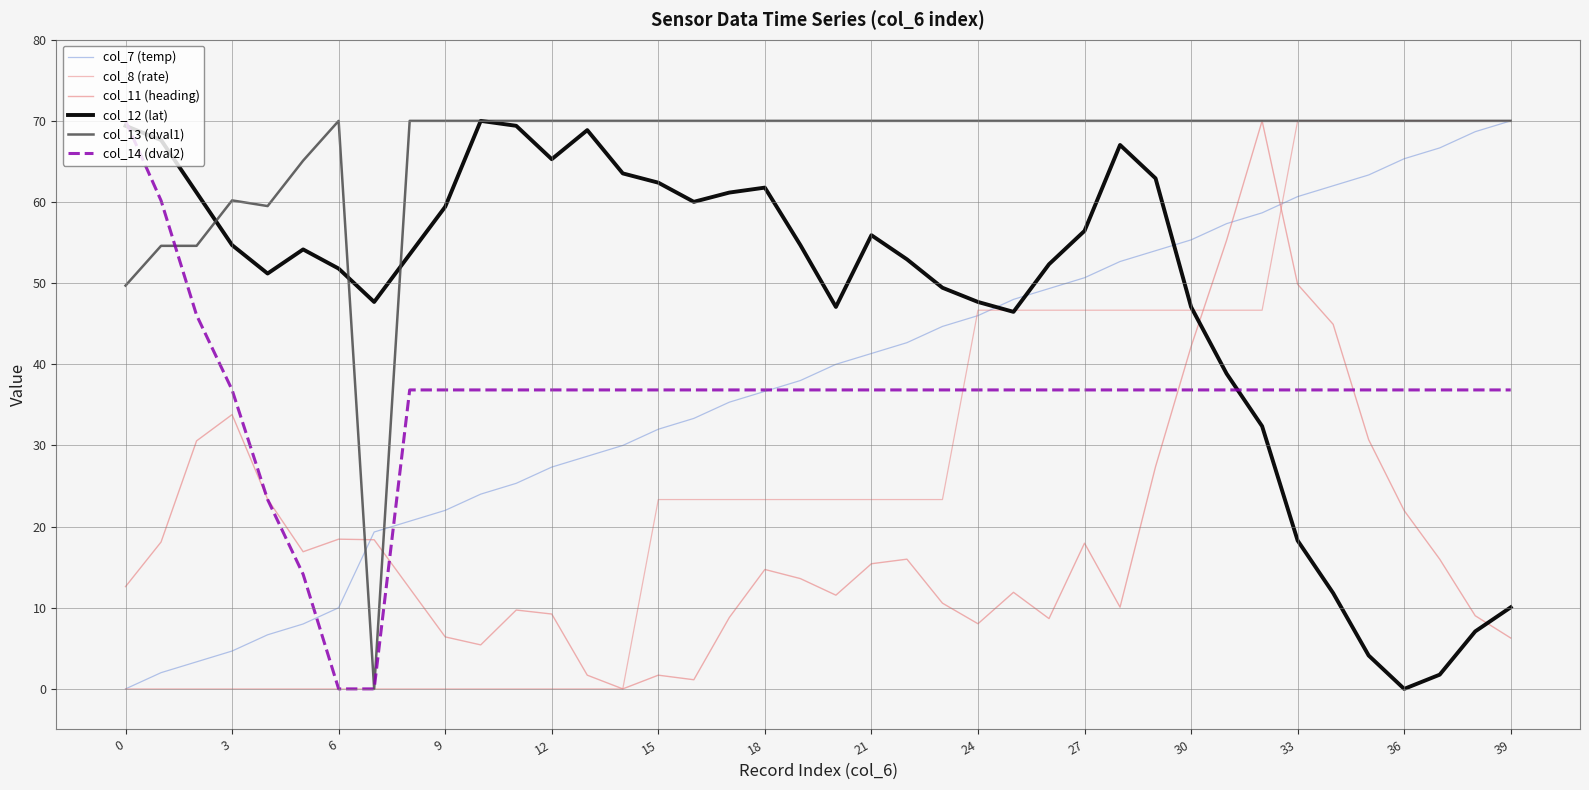

Does the chart have visible grid lines?

Yes